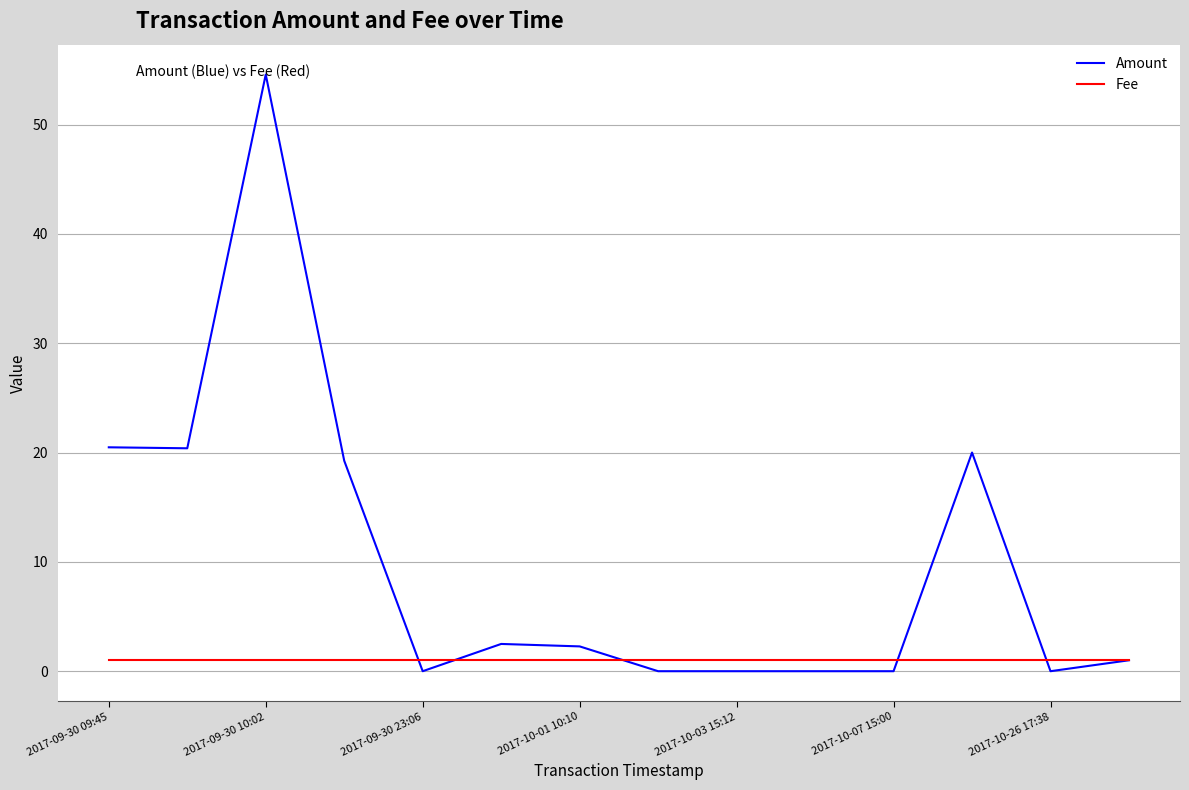

Does the chart have visible grid lines?

Yes